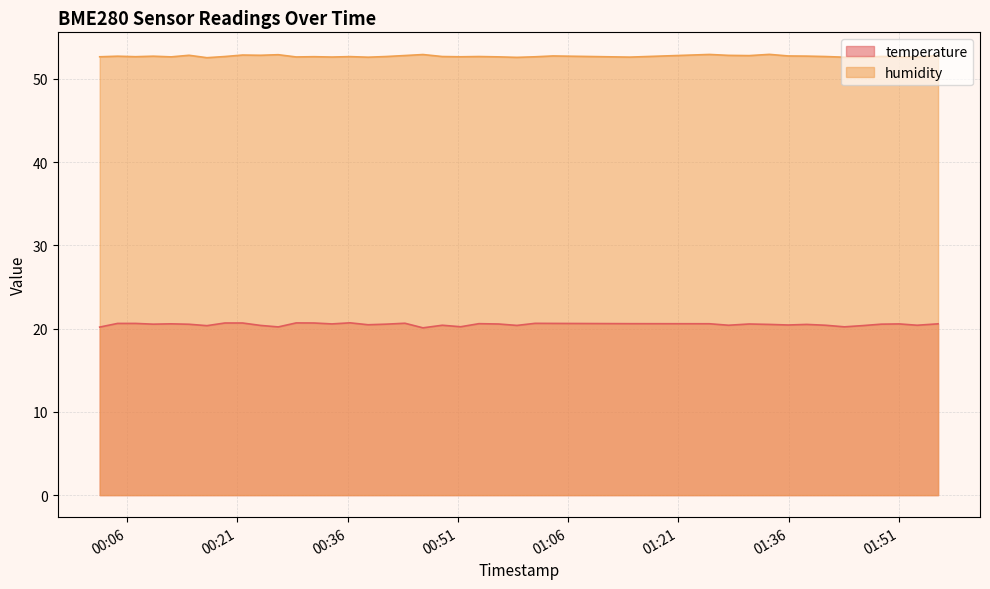

True or false: temperature has a value of 27.8 at 2023-04-01T01:53:28.

False